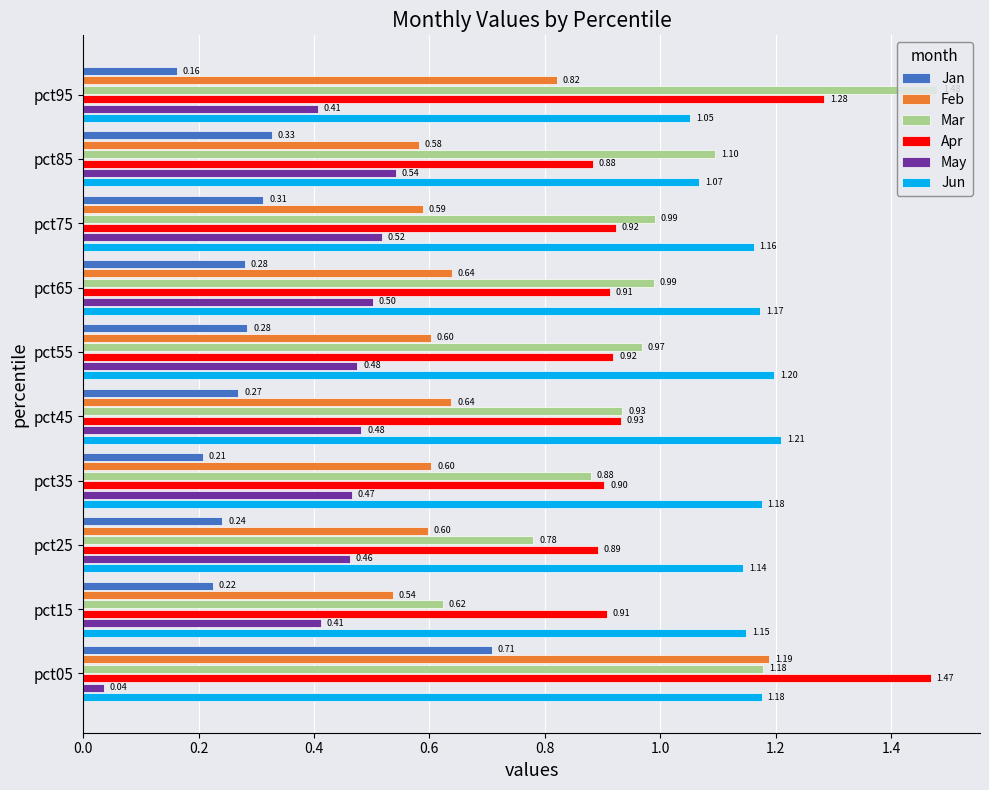

What is the total value across all series at pct75?

4.5